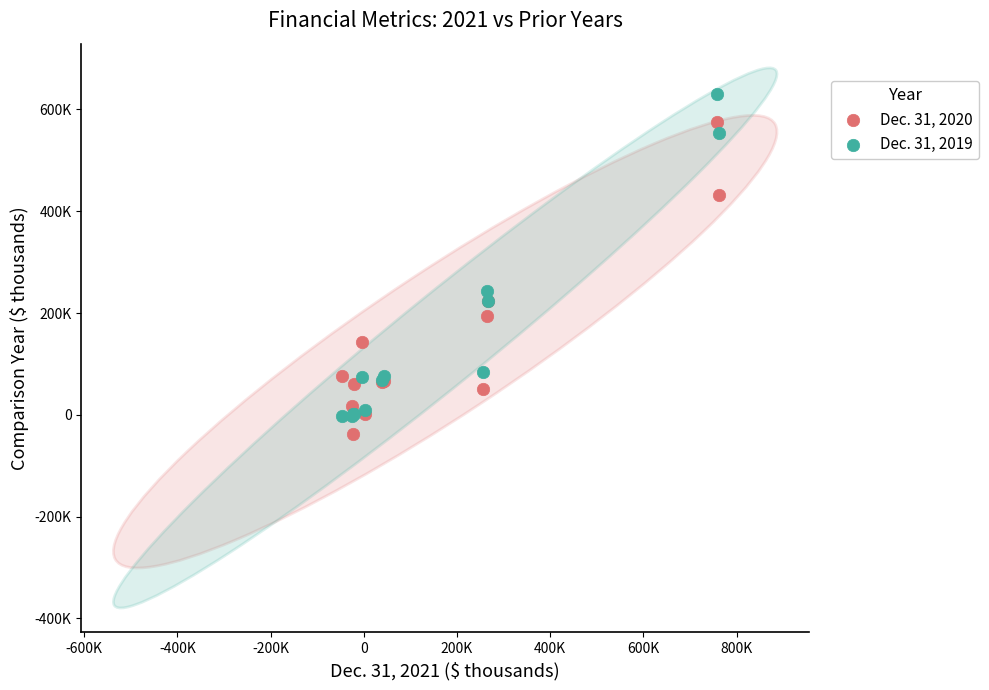

Which series contains the lowest Y value?

Dec. 31, 2020